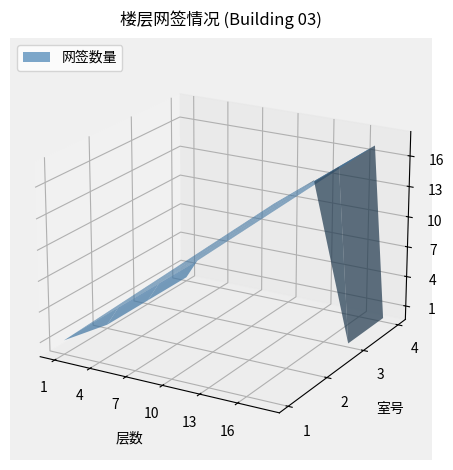

Reading right to left, what are all the values shown in this chart?

2	4	4	4	4	4	4	4	4	4	4	4	4	4	4	4	4	1